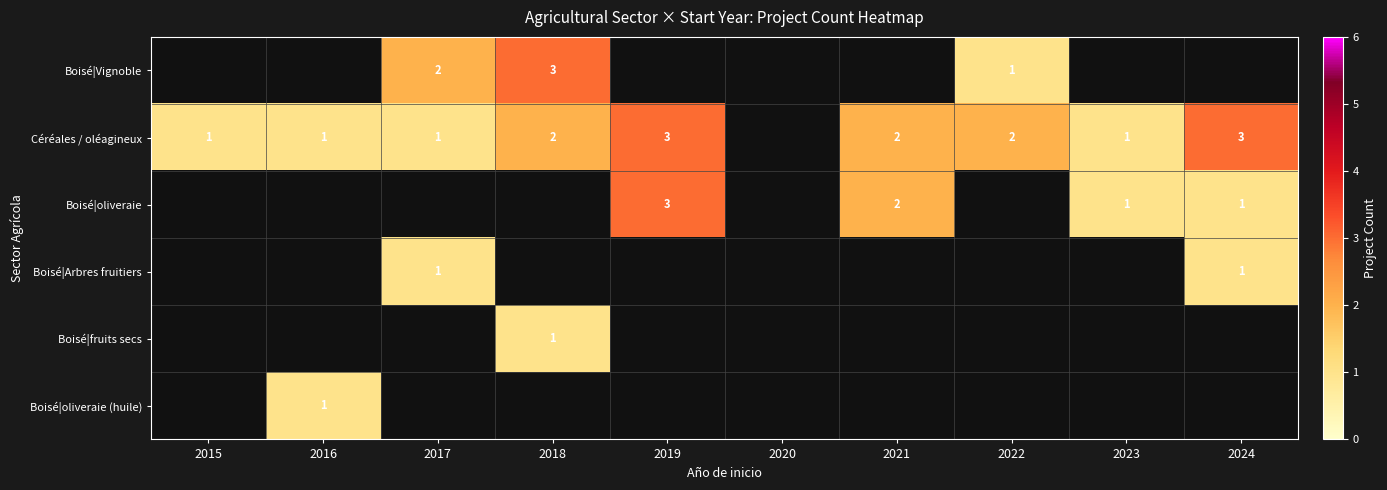

What is the sum of the Céréales / oléagineux values at 2017 and 2024?

4